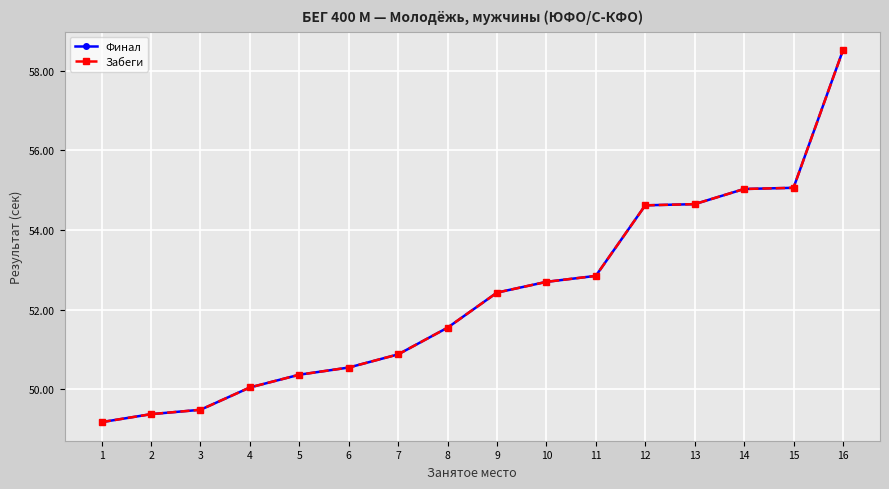

Does the chart have visible grid lines?

Yes